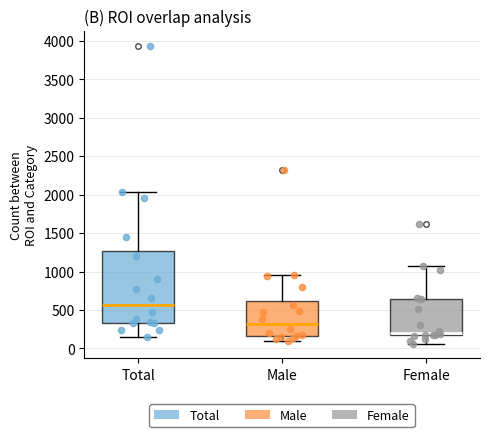

Where does the upper whisker of the box for Male end on the y-axis? The values are not printed on the chart, so give them approximately, as read against the axis.

950